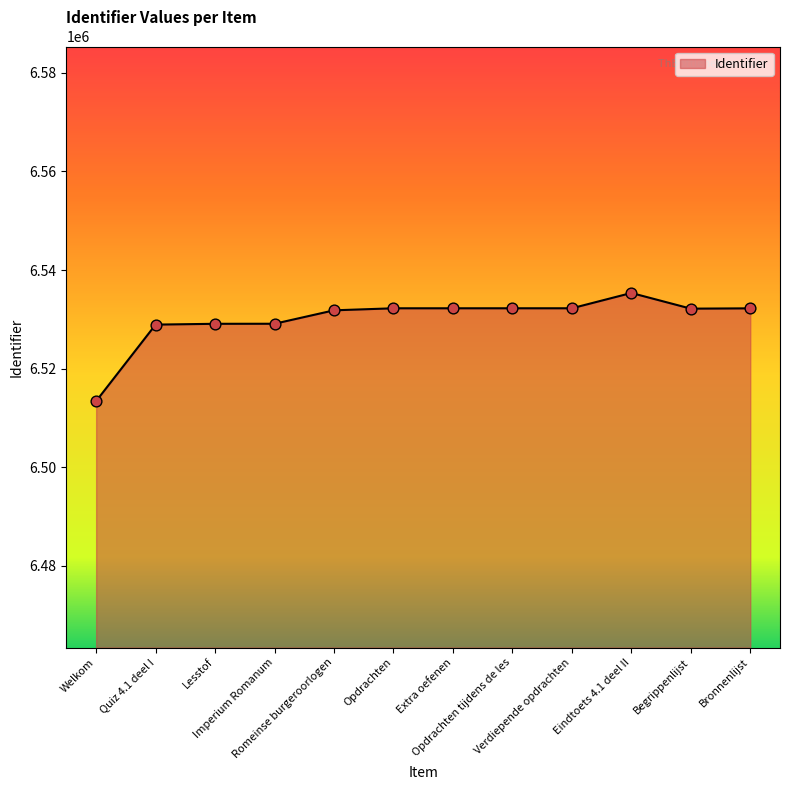

Approximately how many times larger is the value at Lesstof compared to Verdiepende opdrachten?

1.0